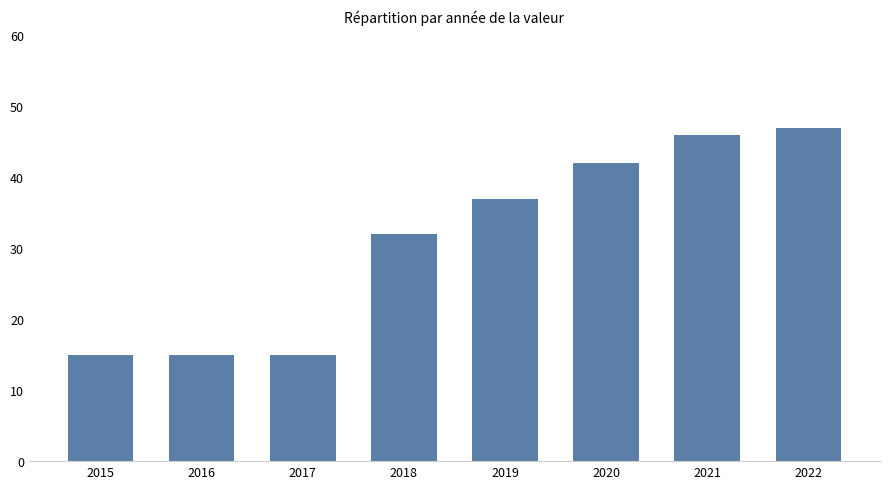

Approximately how many times larger is the value at 2019 compared to 2015?

2.5